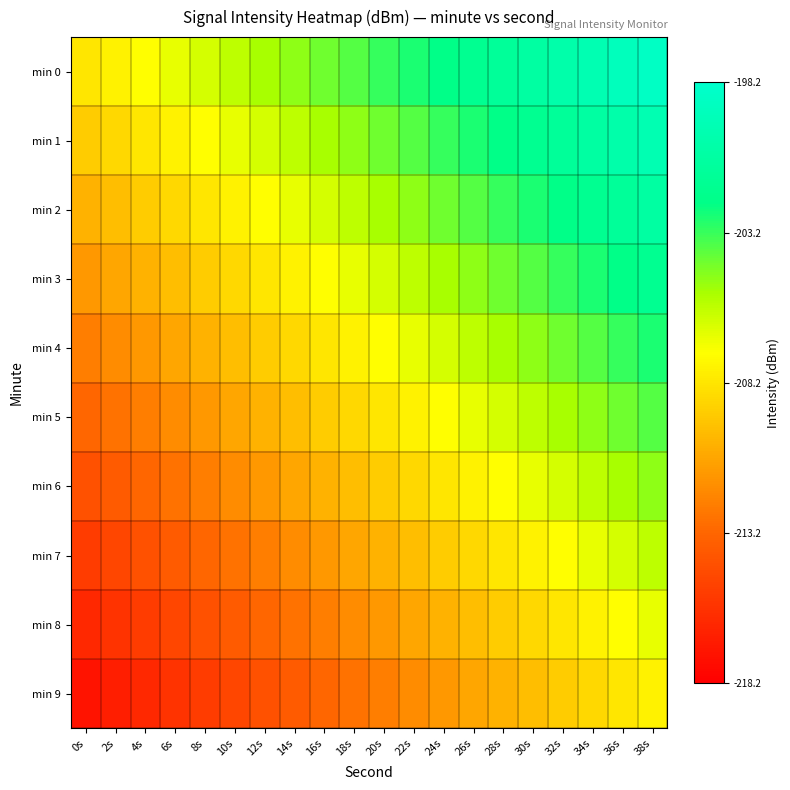

What is the total value across all series at 20s?

10.5